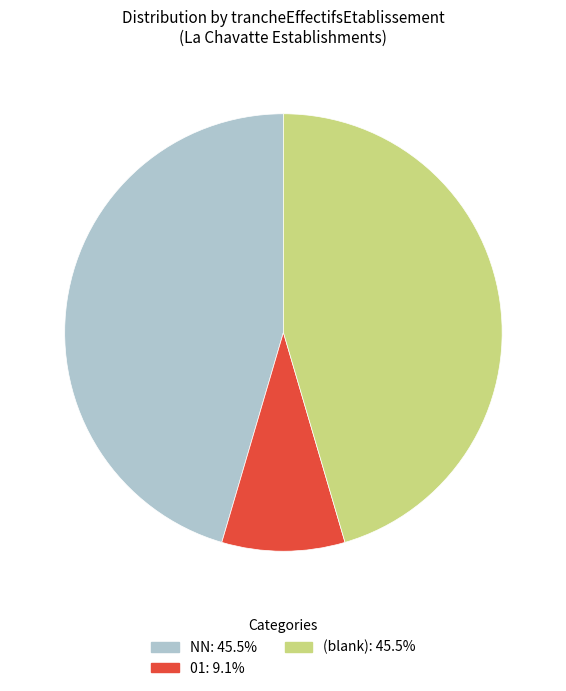

Is there any slice that represents more than half of the pie?

No